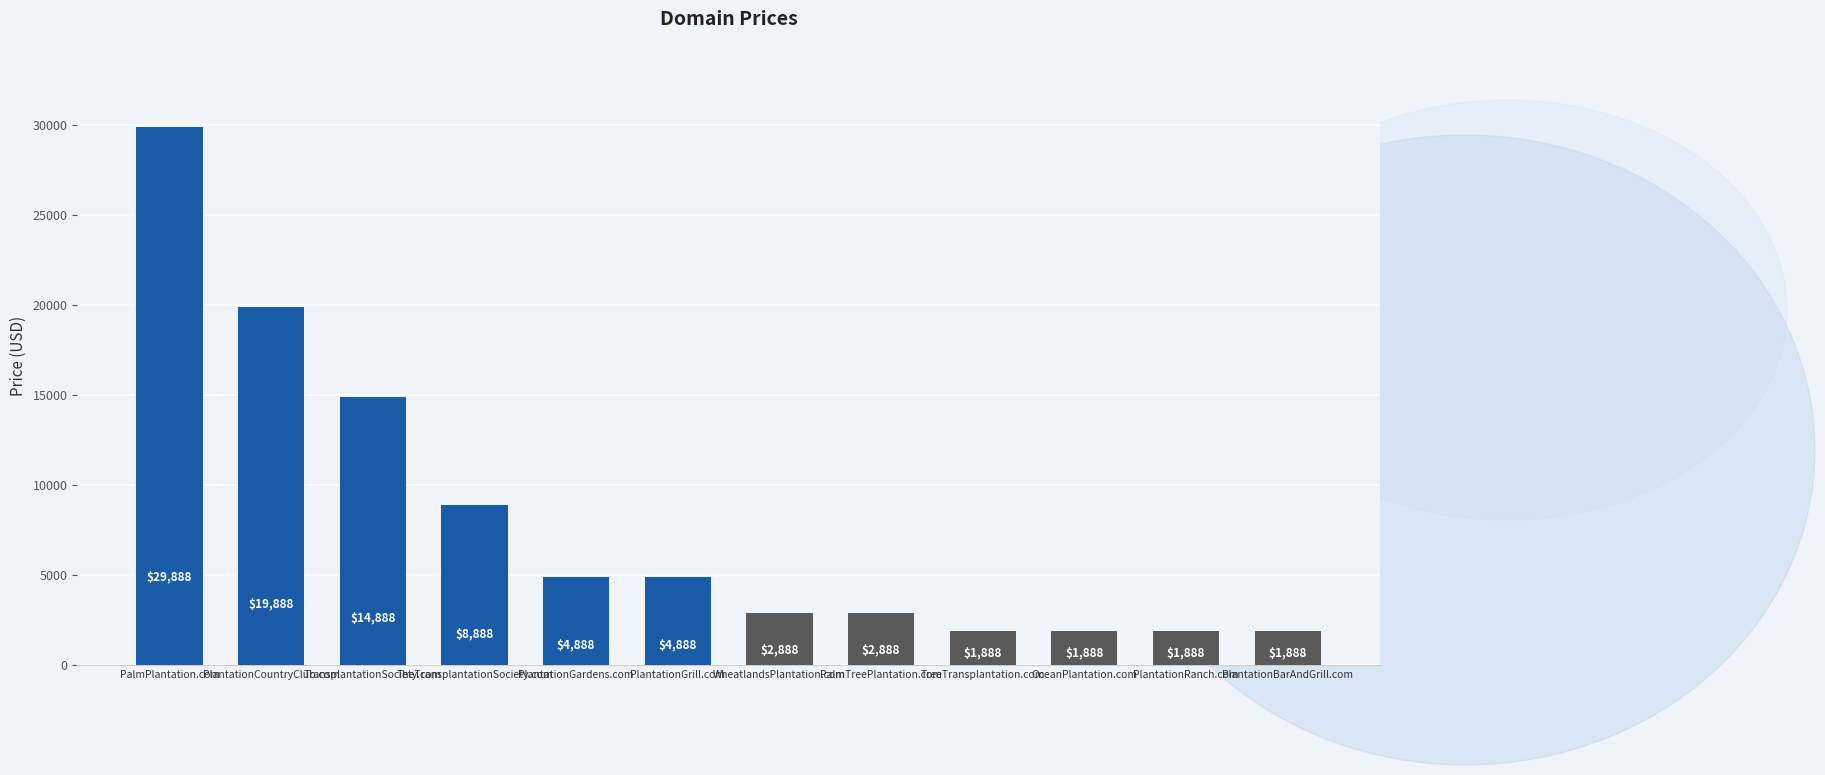

Which label corresponds to the largest value in the chart?

PalmPlantation.com